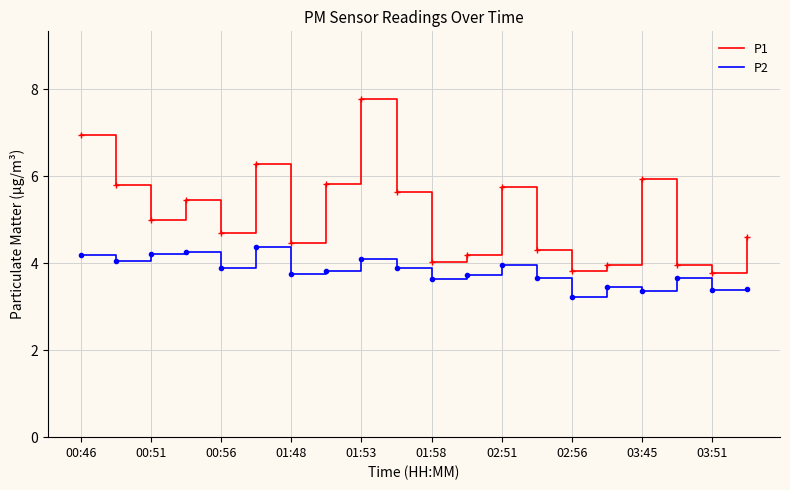

In P1, how many points are higher than both neighbors (excluding endpoints)?

5